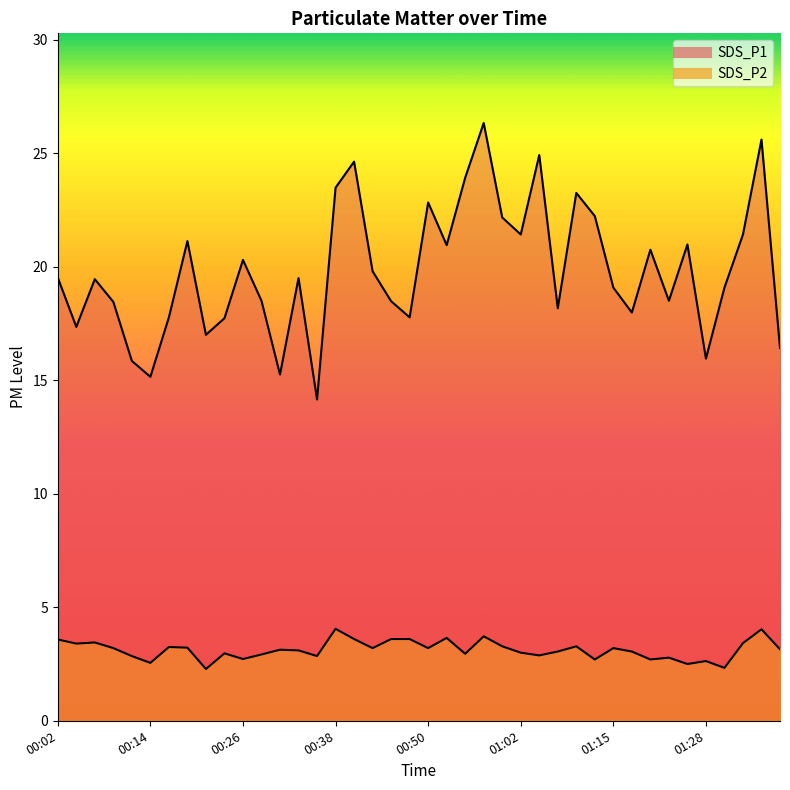

Which series has the widest spread of values?

SDS_P1 line